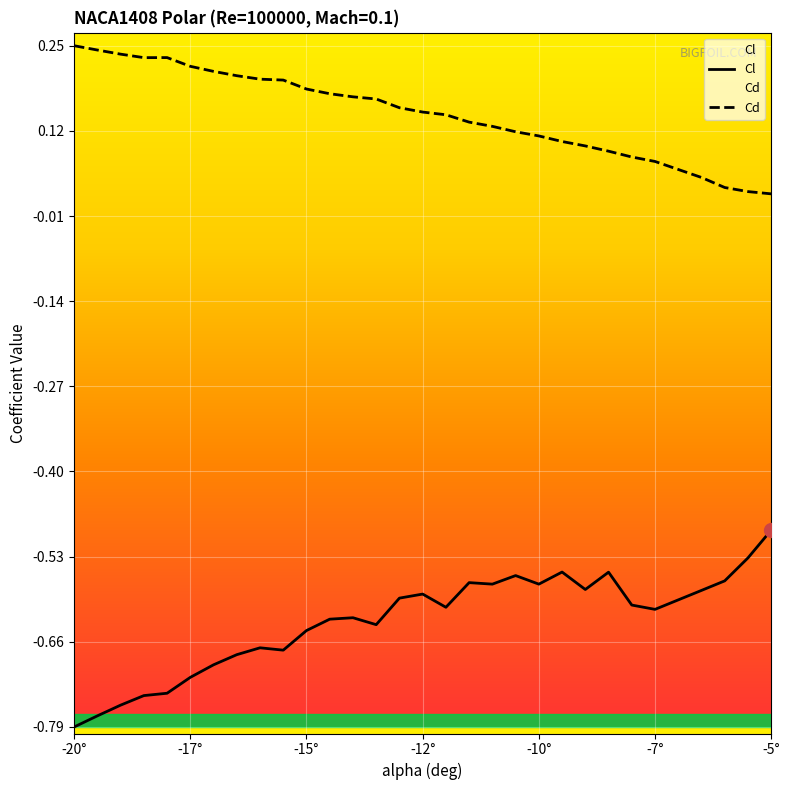

True or false: Cd and Cl cross at least once.

False